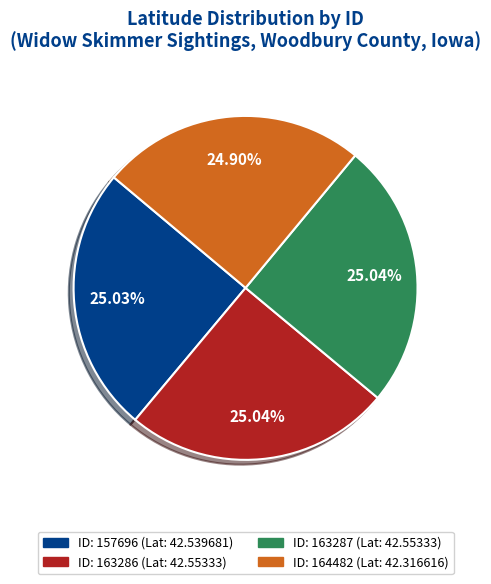

Does any single category account for the majority?

No